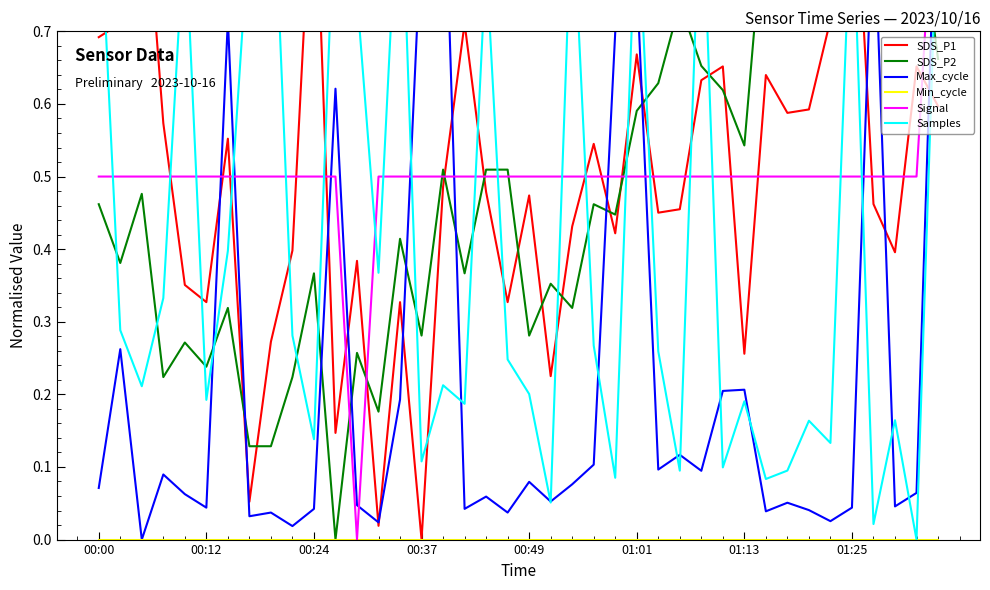

How many values in SDS_P2 are above zero?

39